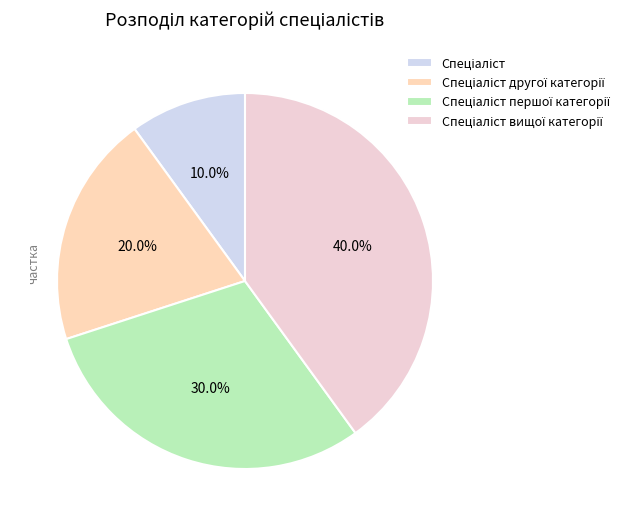

Which has a higher value, Спеціаліст другої категорії or Спеціаліст першої категорії?

Спеціаліст першої категорії